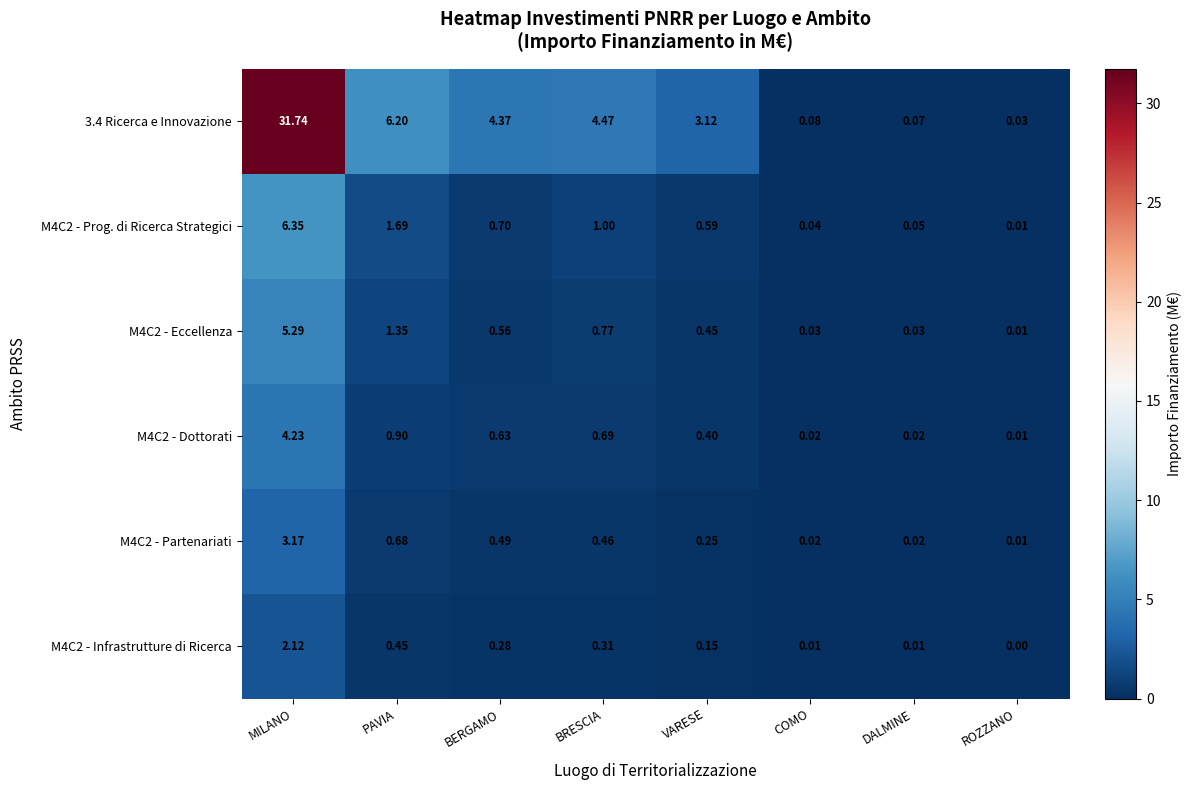

Between VARESE and COMO, which series saw the biggest shift?

3.4 Ricerca e Innovazione